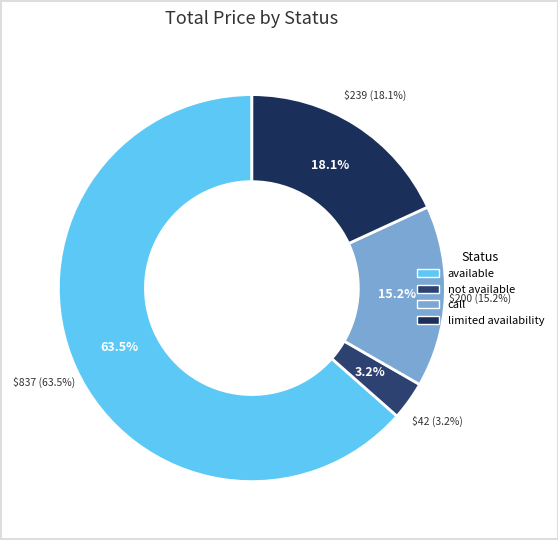

True or false: available accounts for 54% of the total.

False